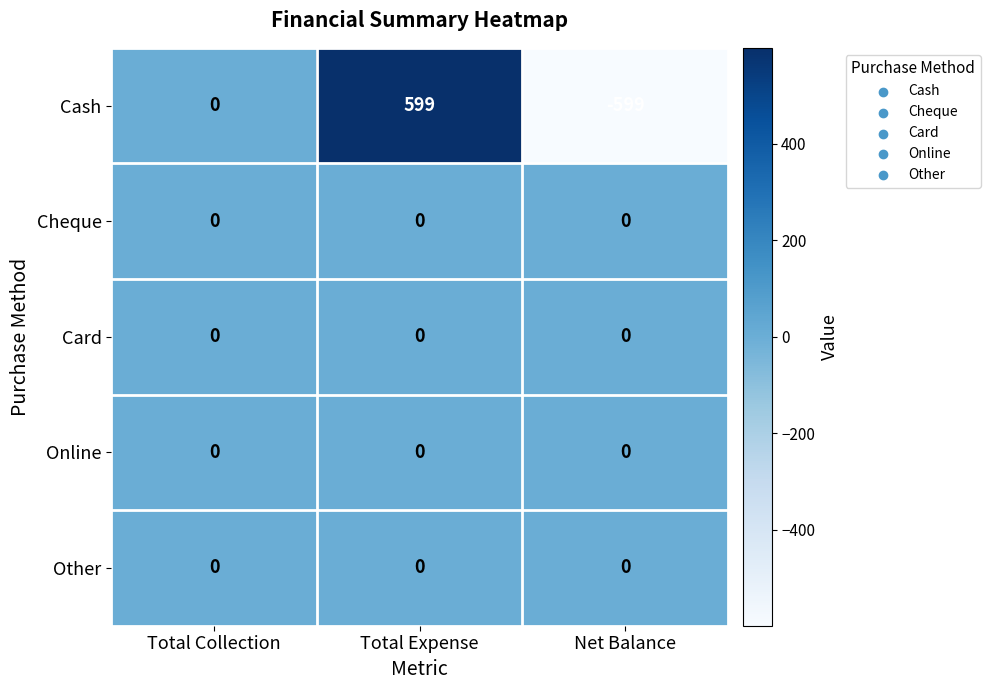

At which label is Cash closest to 0?

Total Collection